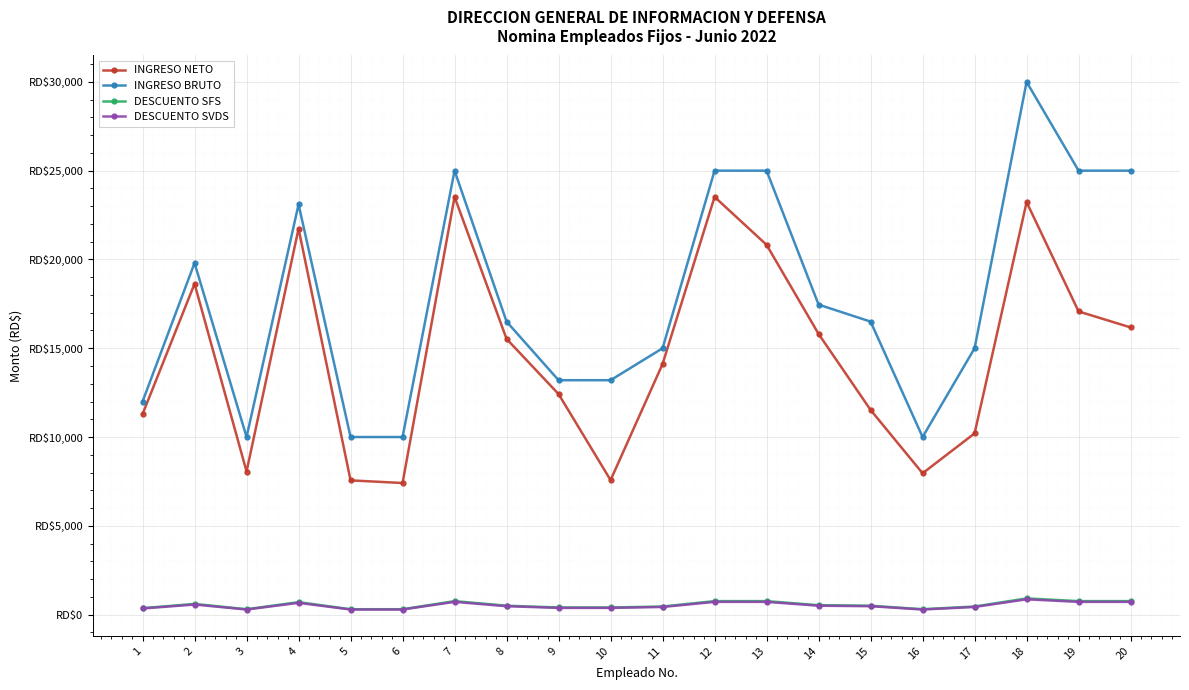

Is this an area chart (filled region under the line)?

No